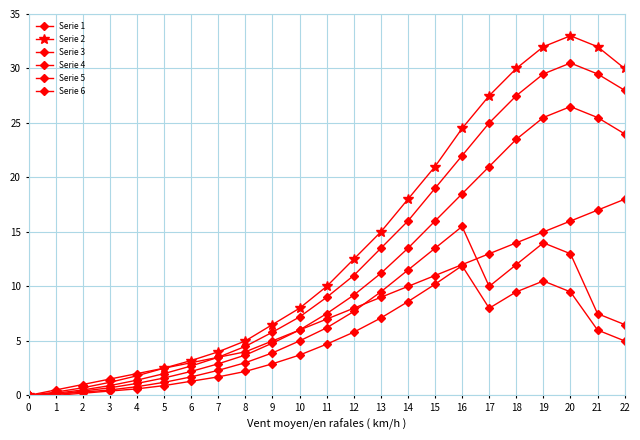

Is this an area chart (filled region under the line)?

No